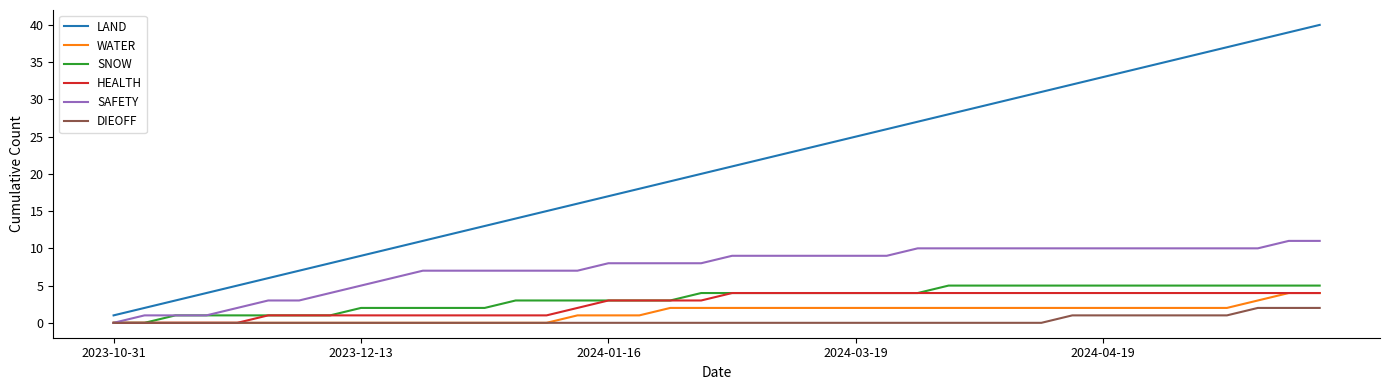

Does the chart display data point markers on the line(s)?

No